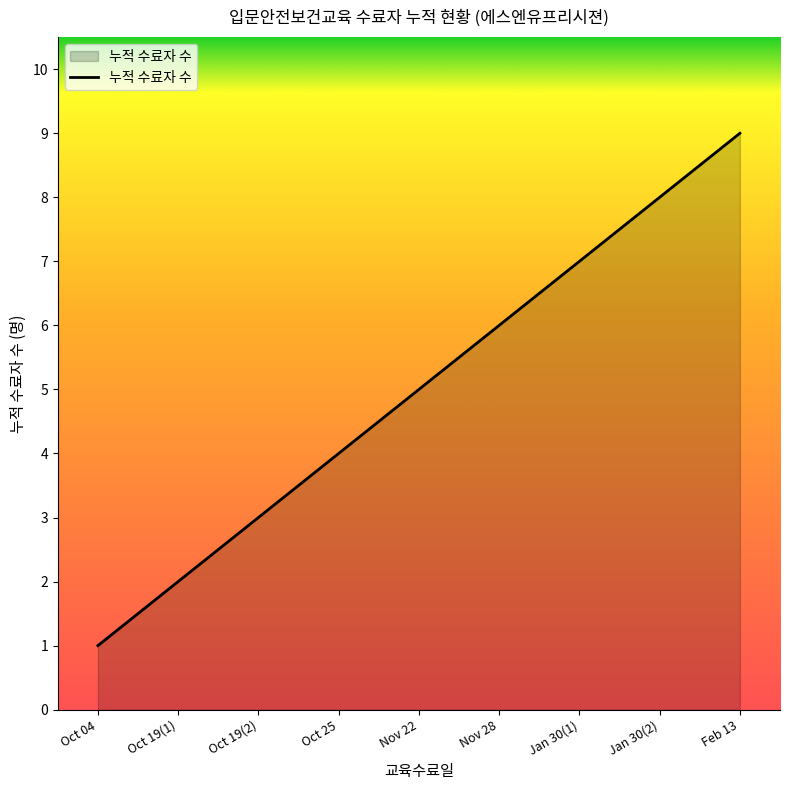

What is the ratio of the value at Oct 19(2) to the value at Nov 28?

0.5